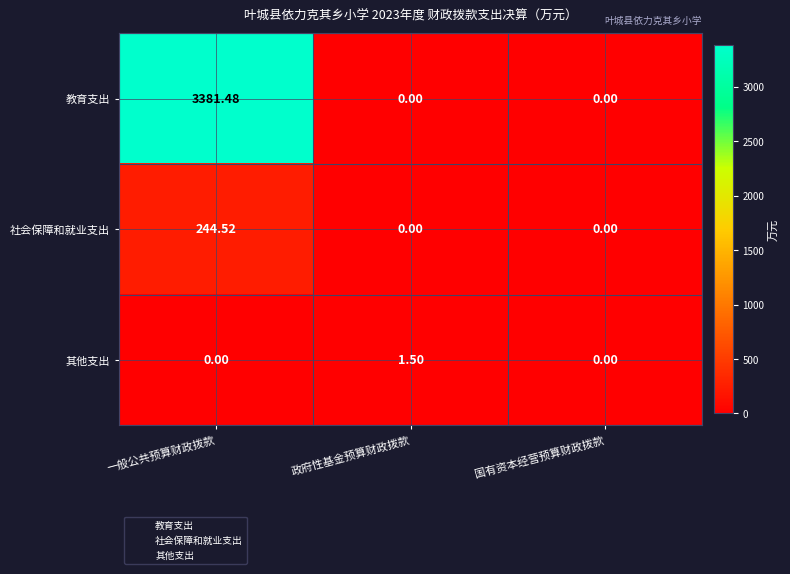

What is the difference between the highest and lowest values at 政府性基金预算财政拨款?

1.5